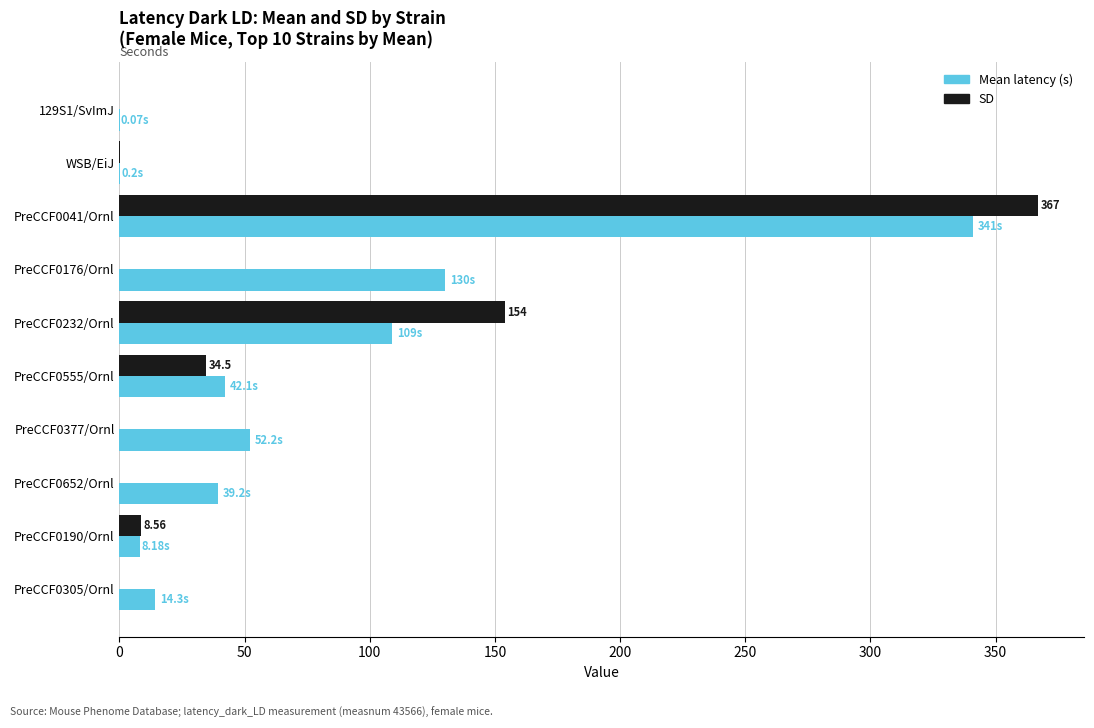

Which series has the largest total across all categories?

Mean latency (s)